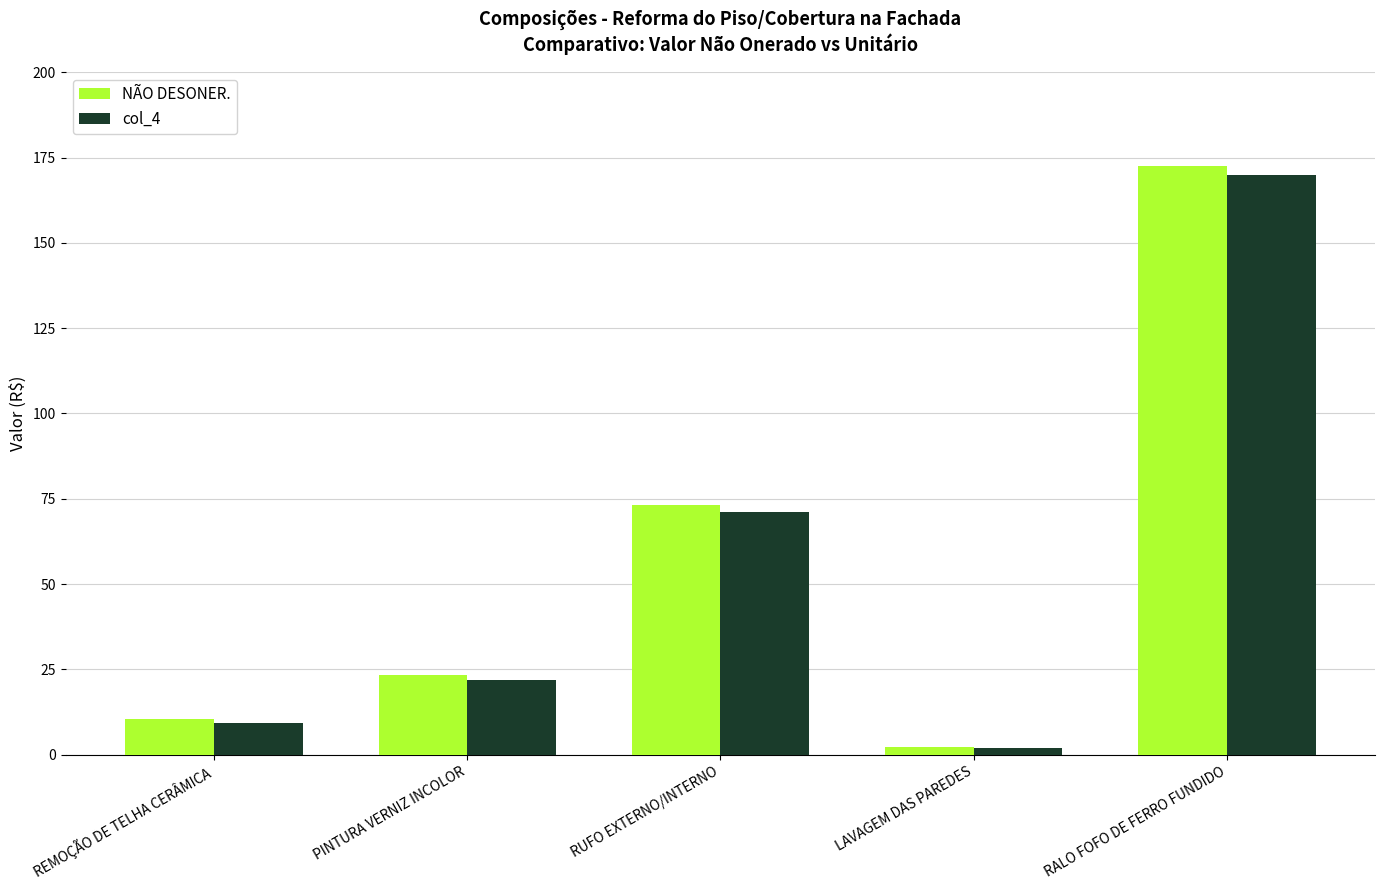

How many categories are shown in the chart?

5